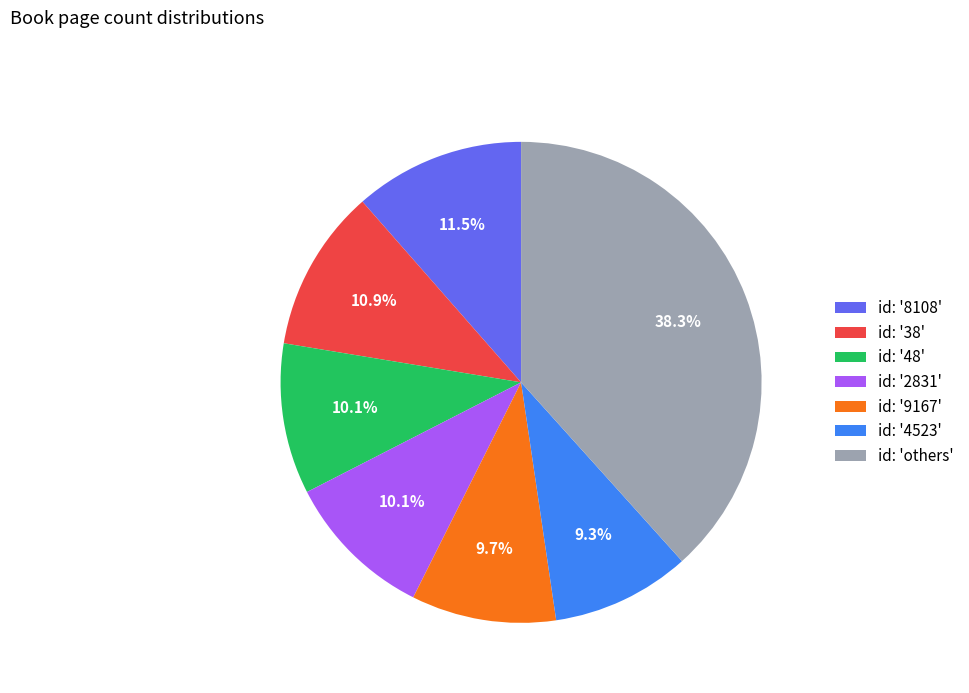

Is there a majority slice in this chart?

No